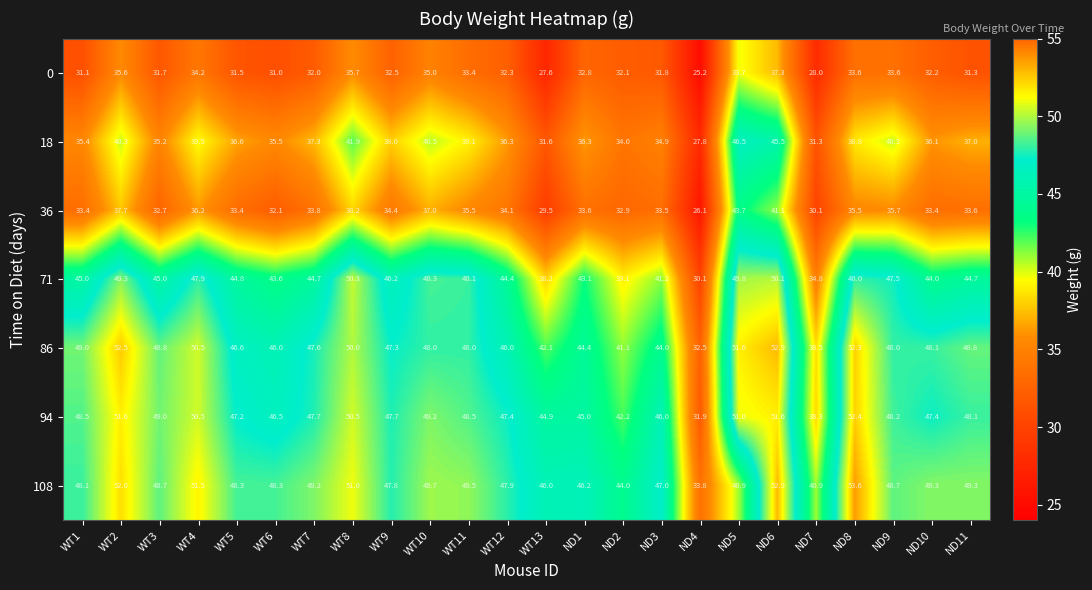

What is the sum of the 94 values at ND2 and WT13?

87.1